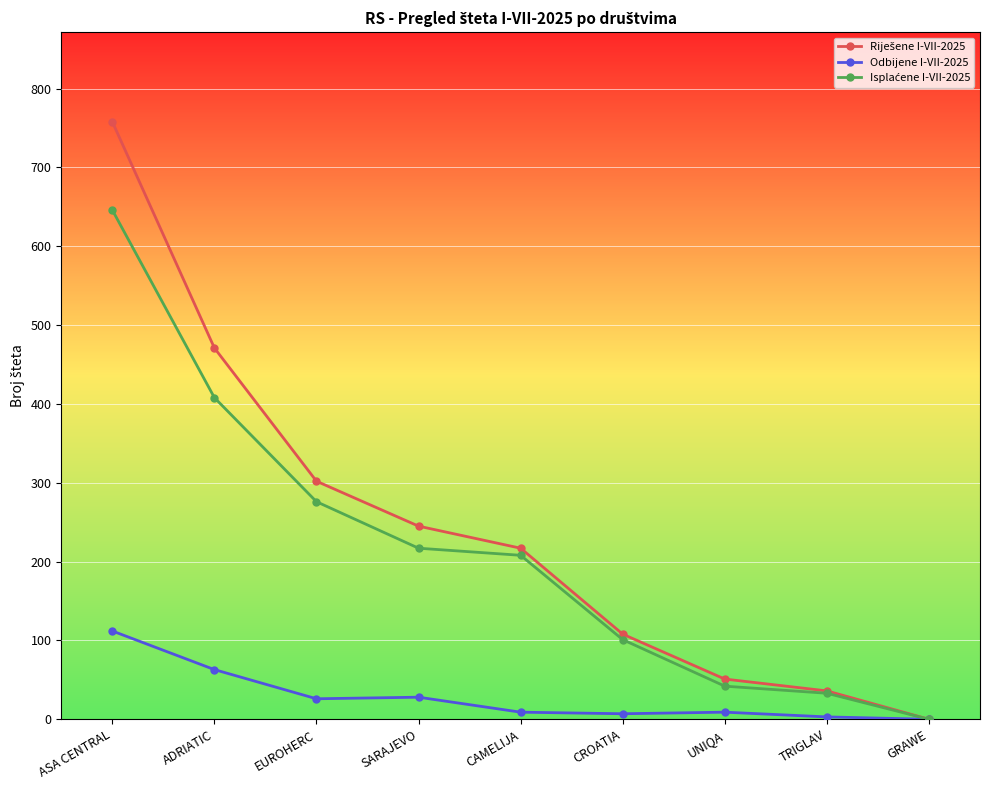

What is the difference between the Odbijene I-VII-2025 values at CROATIA and UNIQA?

2